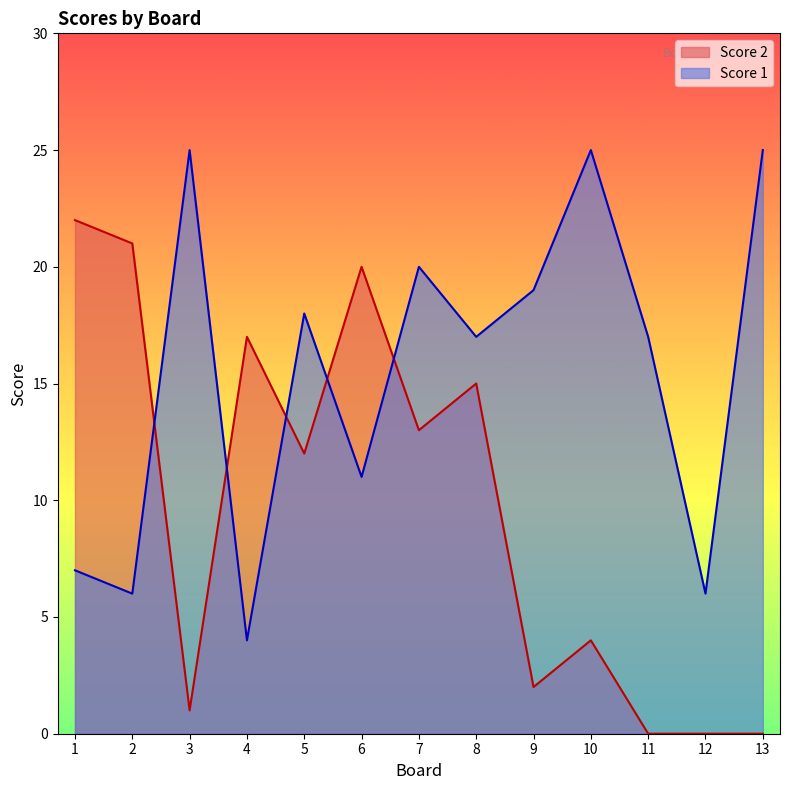

How many interior local peaks does the Score 1 series have?

4